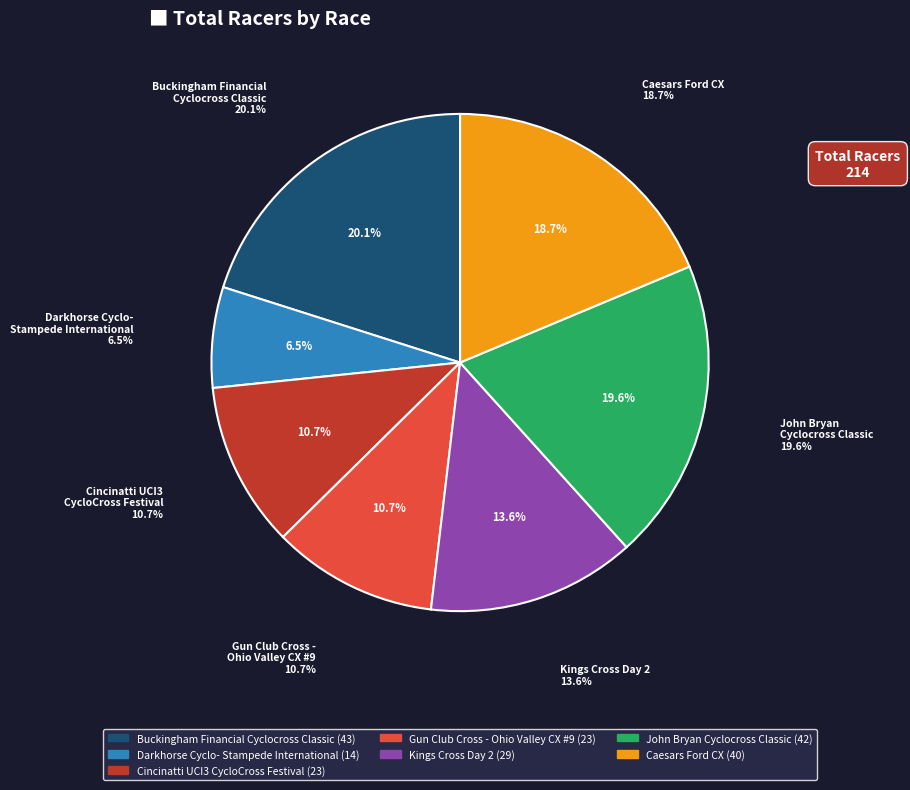

Between Cincinatti UCI3
CycloCross Festival and Kings Cross Day 2, which is larger?

Kings Cross Day 2